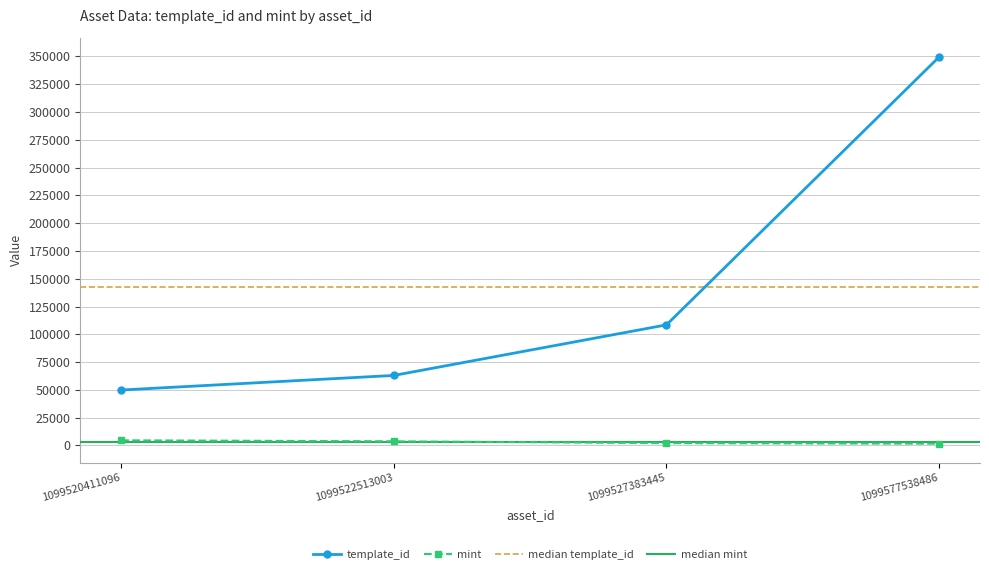

How many categories are shown in the chart?

4